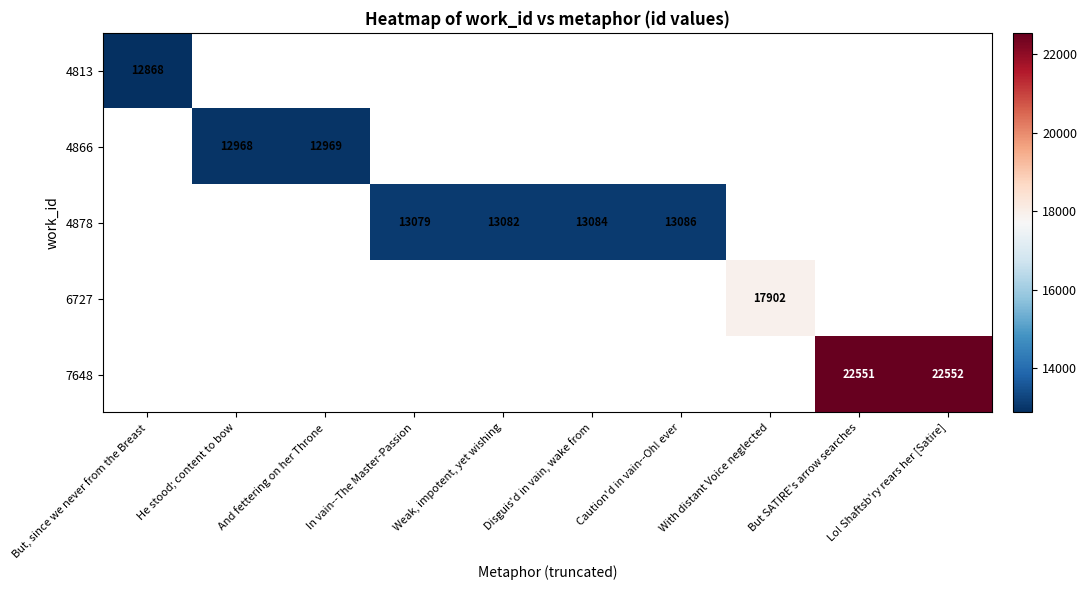

True or false: 4813 has a value of 12868 at But, since we never from the Breast.

True